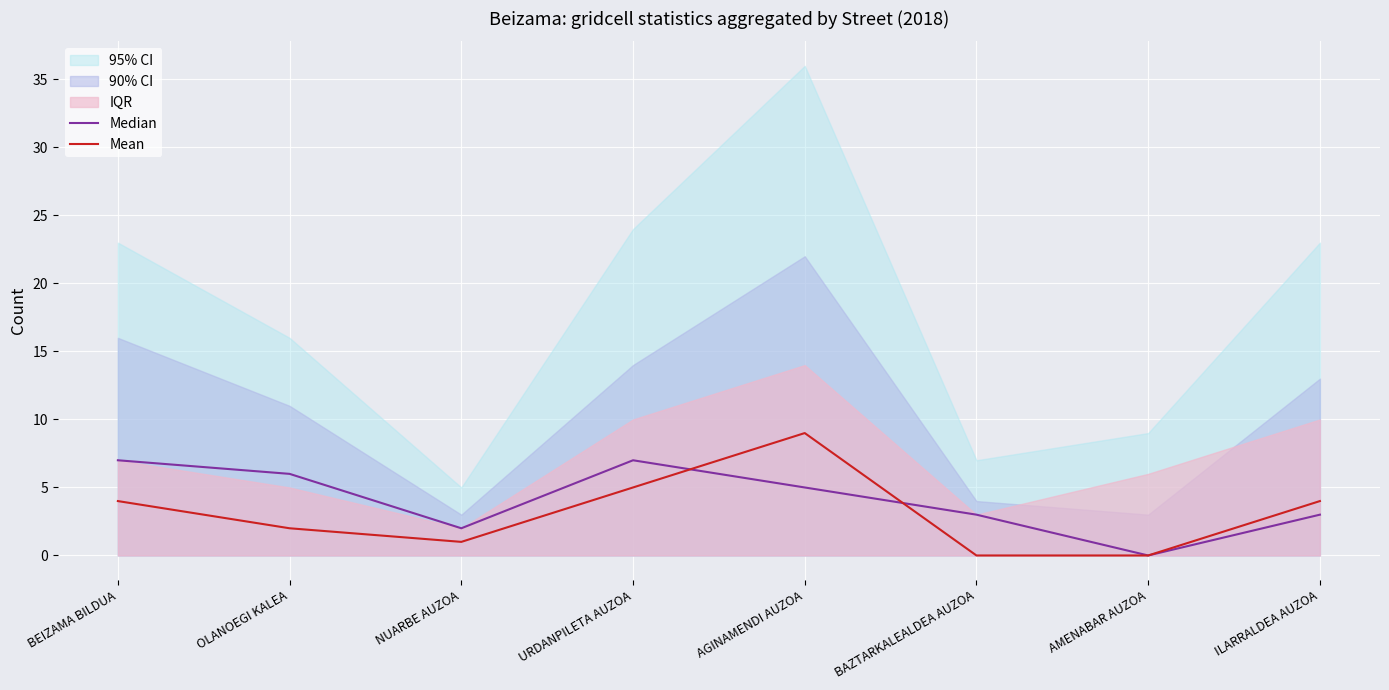

What is the difference between the maximum and second lowest values in the Median series?

5